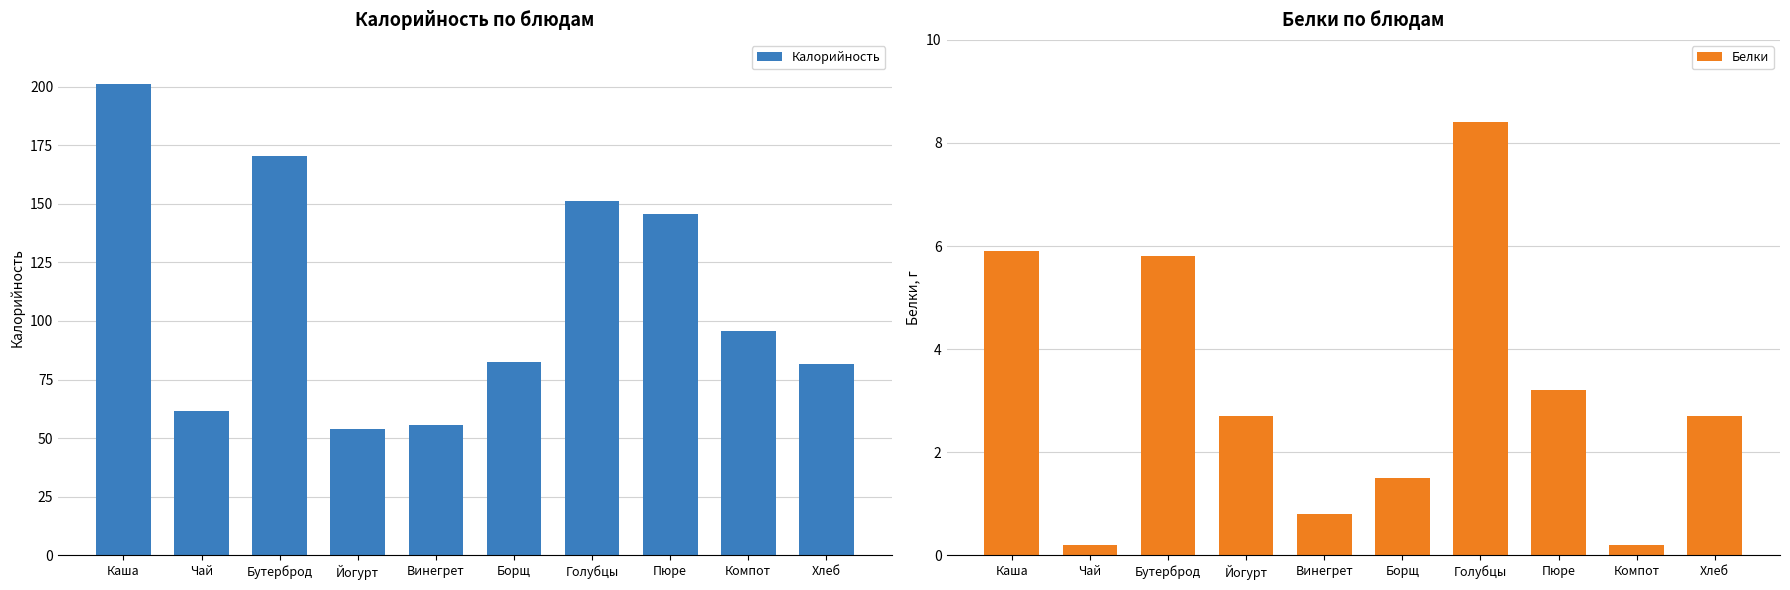

What is the maximum value for Калорийность?

201.2